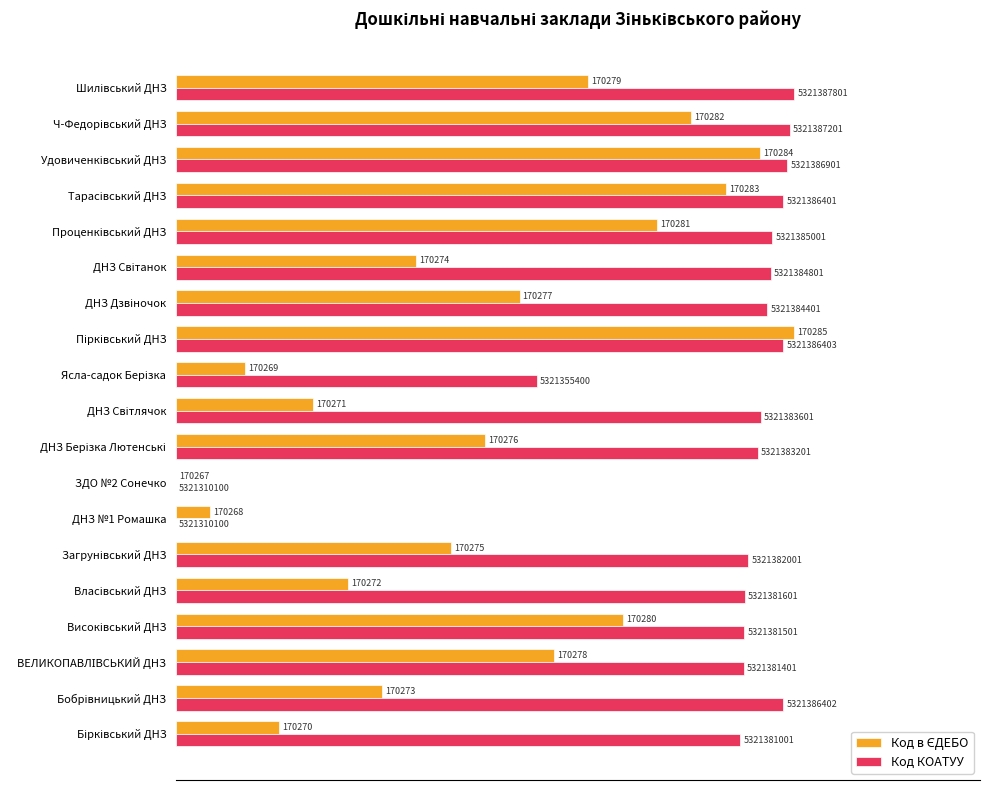

Which series has the largest range (max minus min)?

Код в ЄДЕБО